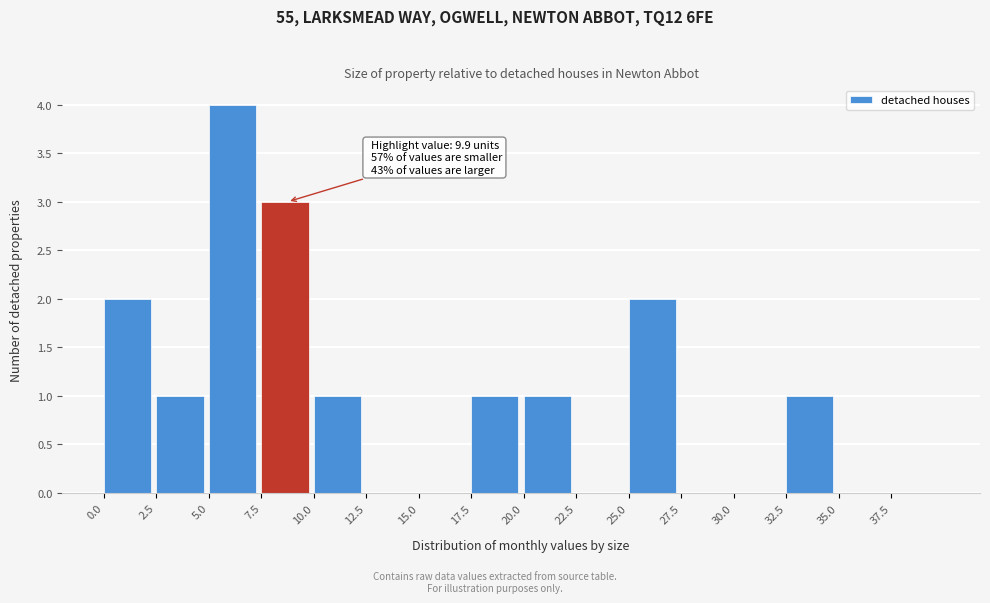

Which range on the x-axis has the tallest bar?

5.0 to 7.5